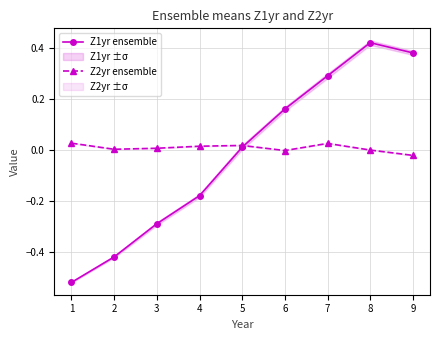

Rank the categories by Z1yr ensemble value from lowest to highest.

1, 2, 3, 4, 5, 6, 7, 9, 8